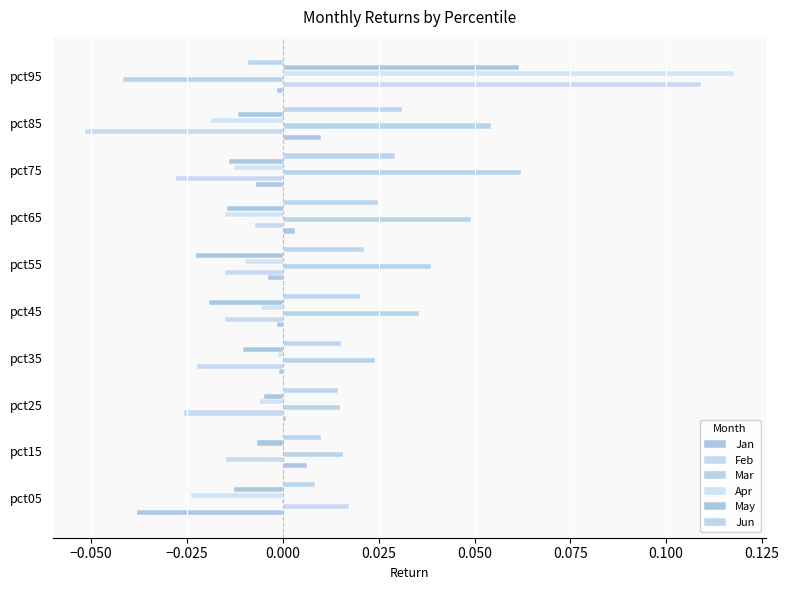

Count the number of data series in this chart.

6